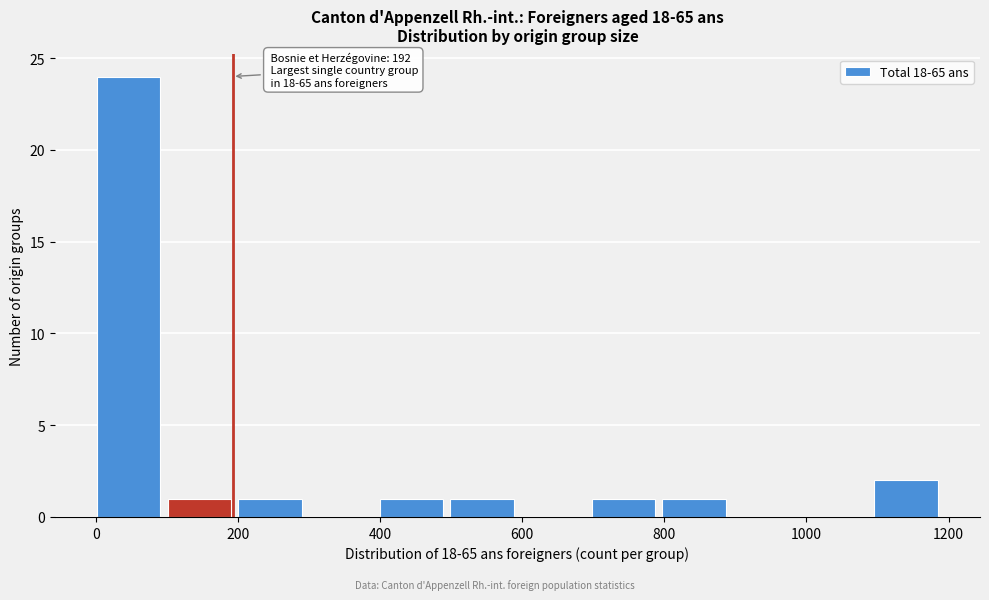

Which range on the x-axis has the tallest bar?

0 to 100